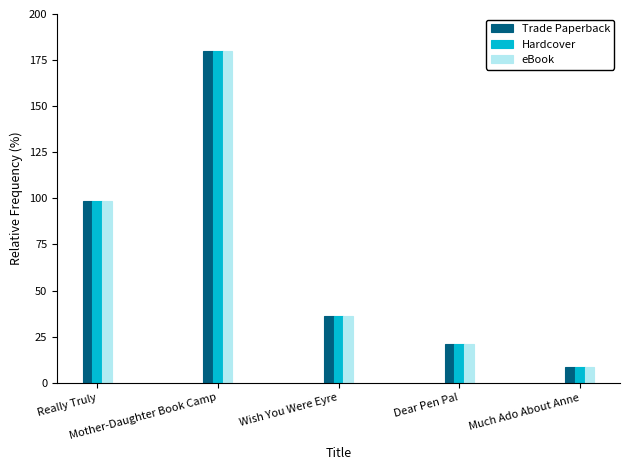

What is the average value of the Trade Paperback series?

68.9